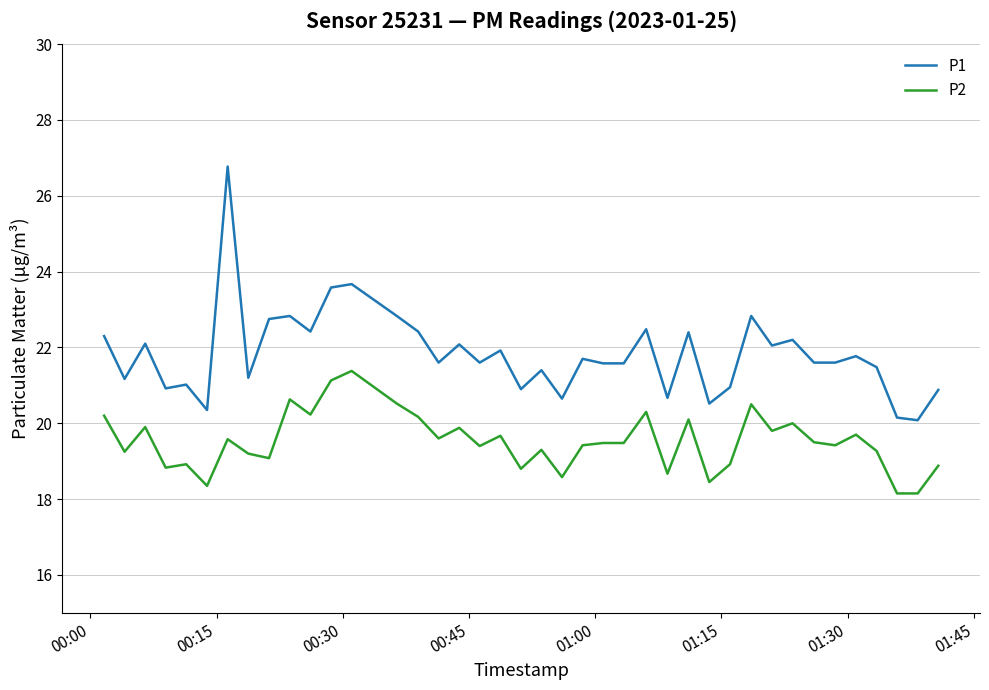

What is the difference between the maximum and minimum values in the P1 series?

6.7